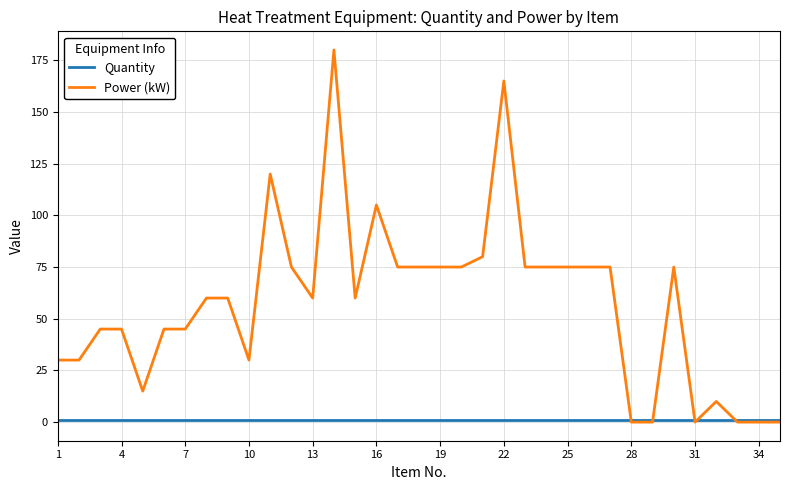

Which series has the largest total across all categories?

Power (kW)